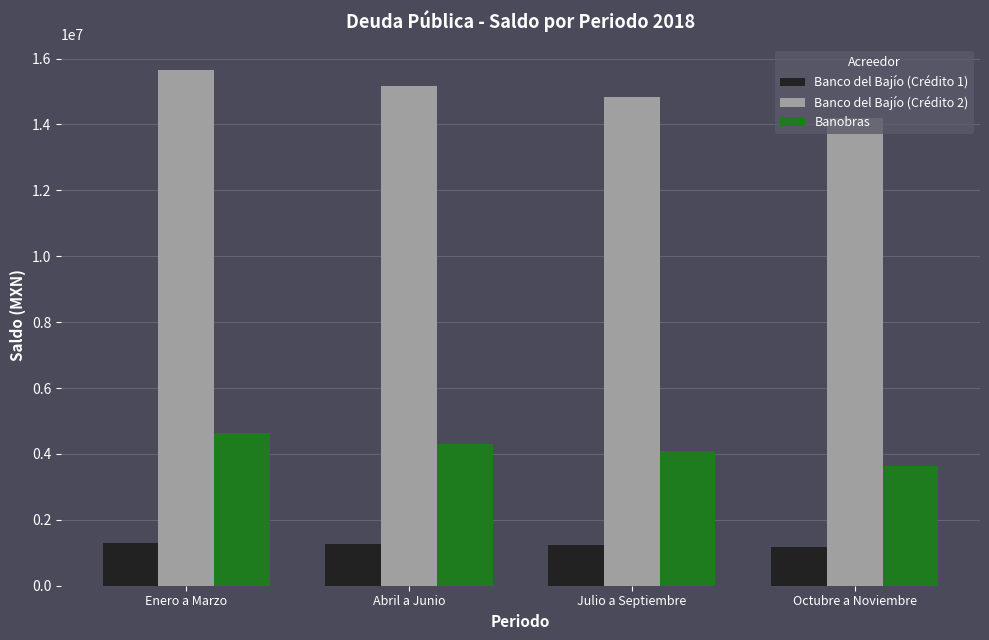

How many Banco del Bajío (Crédito 1) values are between 1240029 and 1306694?

3